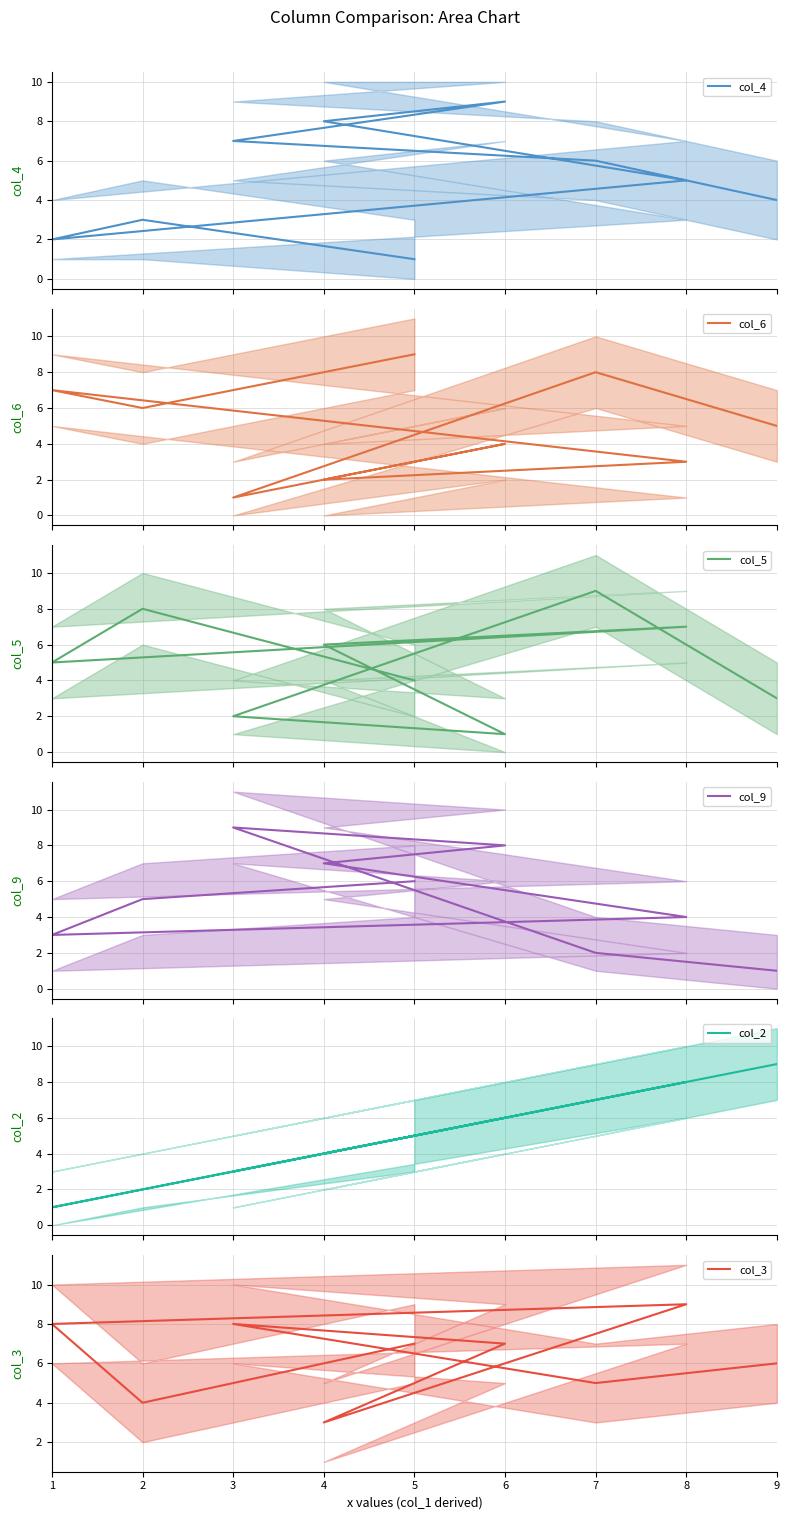

What position from the left is 7?

2